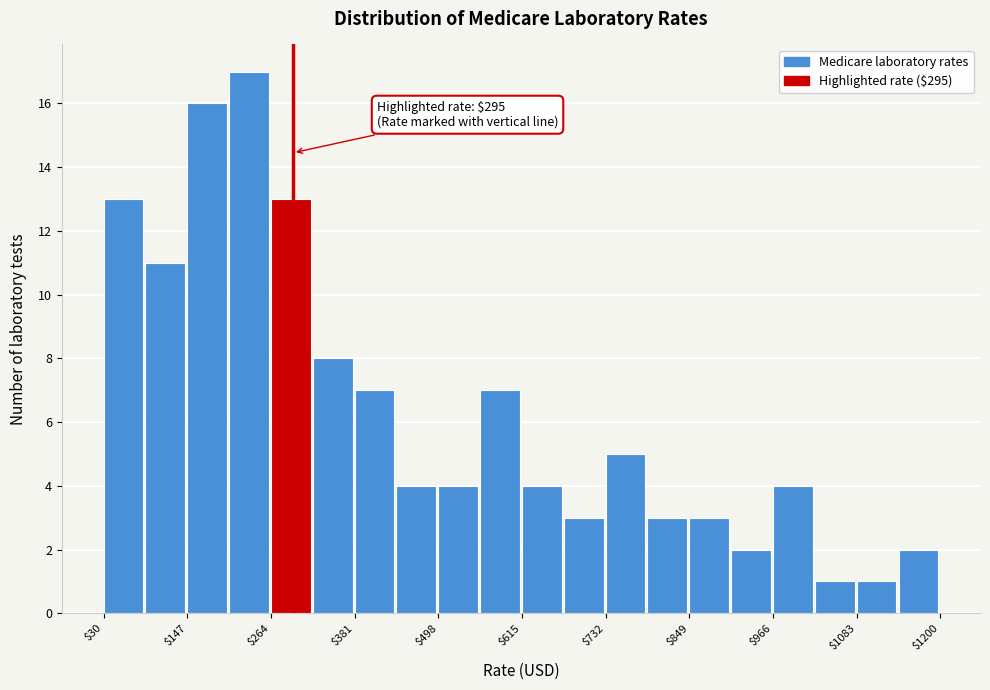

Around what value on the x-axis is the tallest bar? Give the approximate position of its centre, as read against the axis.

240